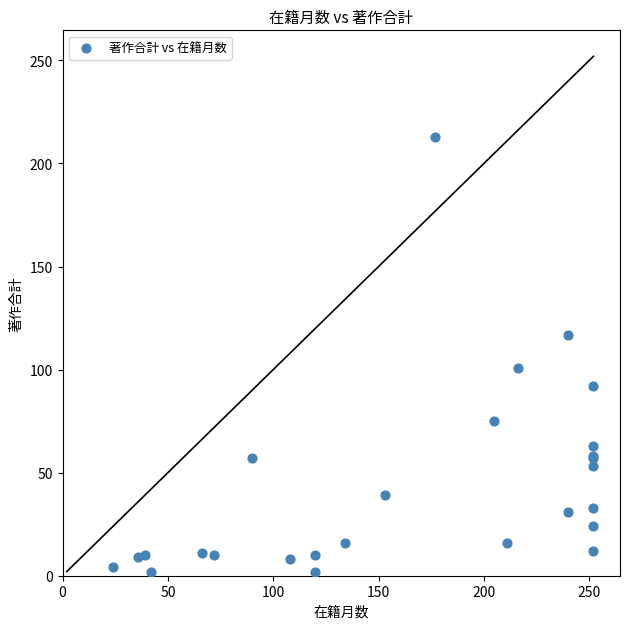

What Y value in the scatter plot is closest to 107?

101